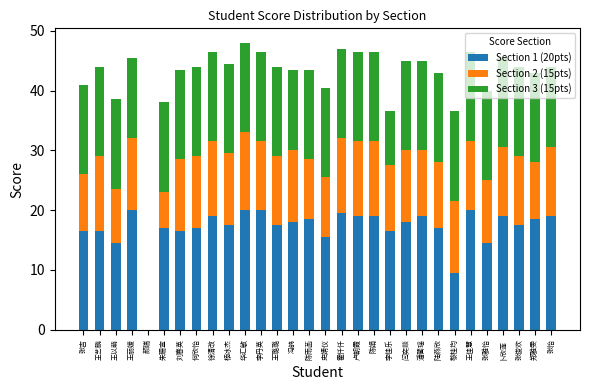

Are the bars grouped side by side (vs. stacked)?

No